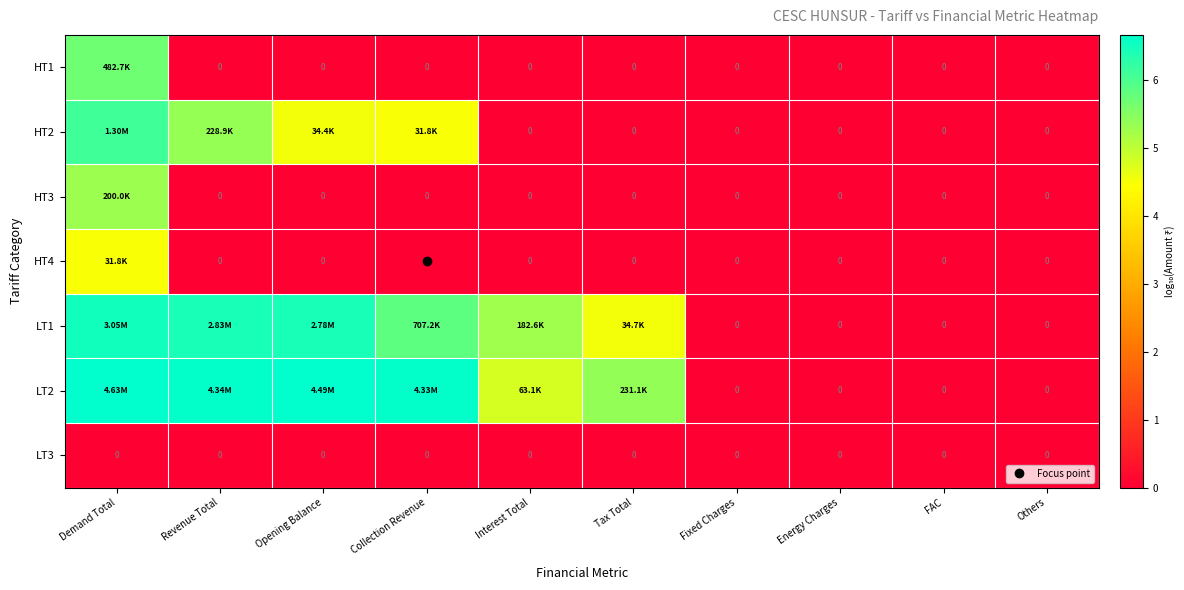

Is the value of LT1 at Energy Charges greater than the value of HT1 at Tax Total?

No